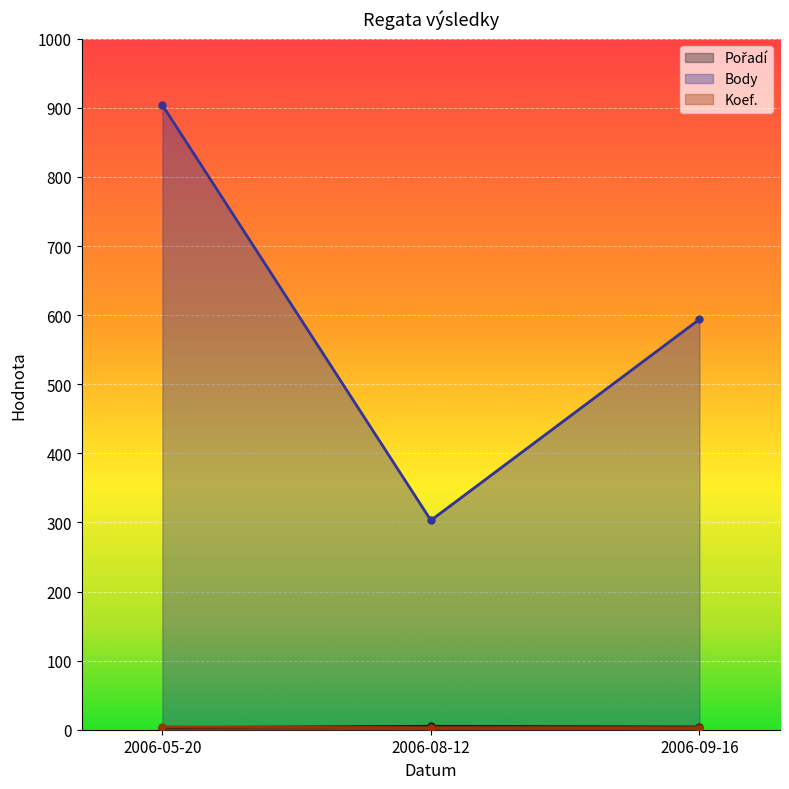

How many lines are shown in the chart?

3